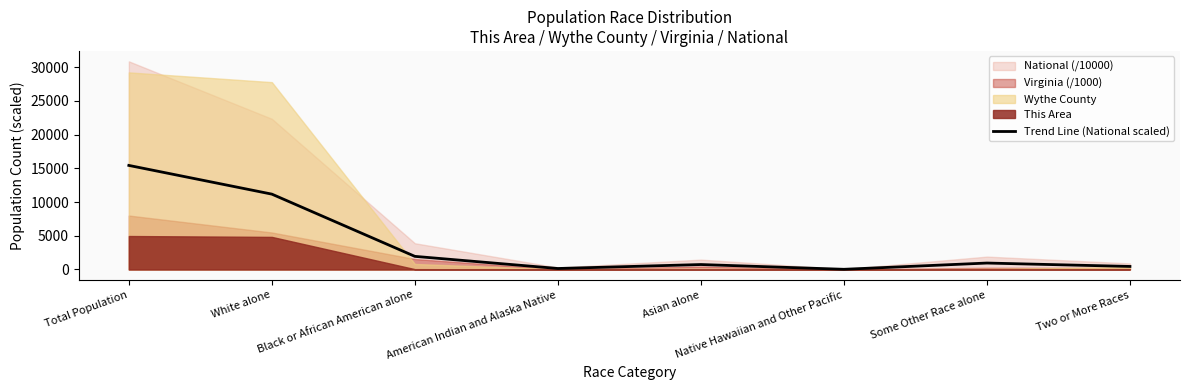

True or false: the data shows 15437.3 at Total Population.

True